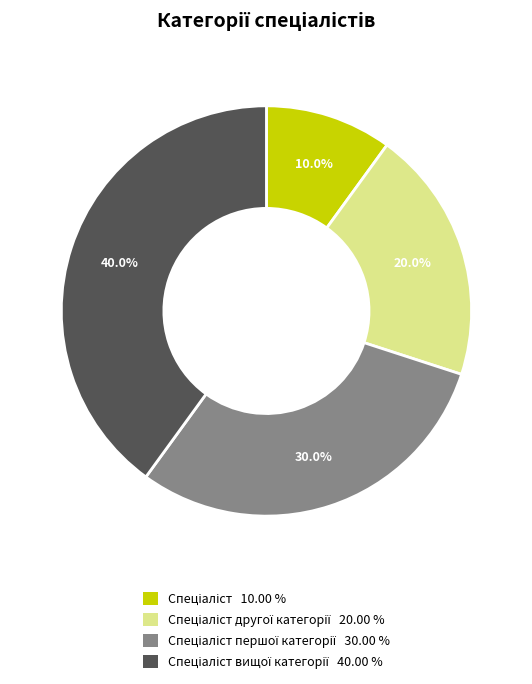

Is there any slice that represents more than half of the pie?

No